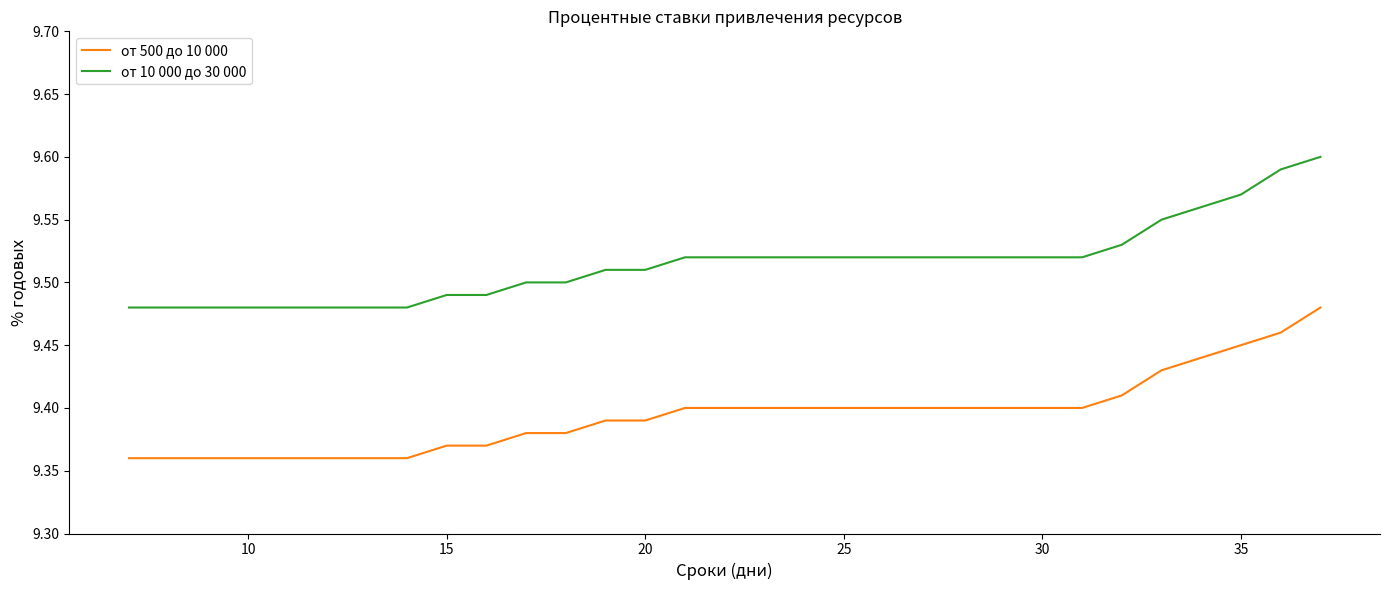

Rank the series by their average value, from lowest to highest.

от 500 до 10 000, от 10 000 до 30 000